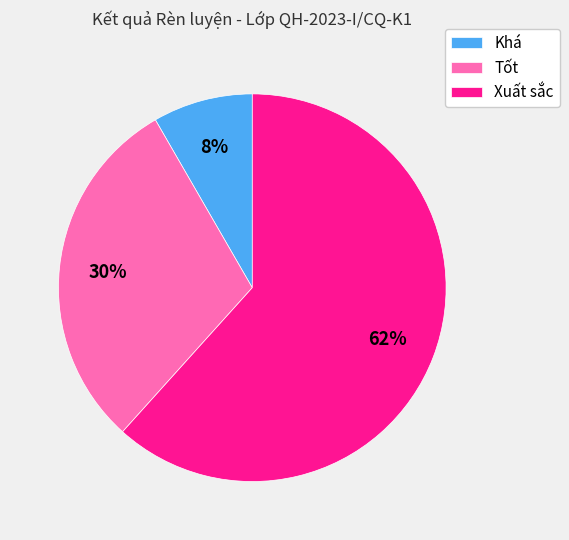

Which category has the biggest portion of the pie?

Xuất sắc